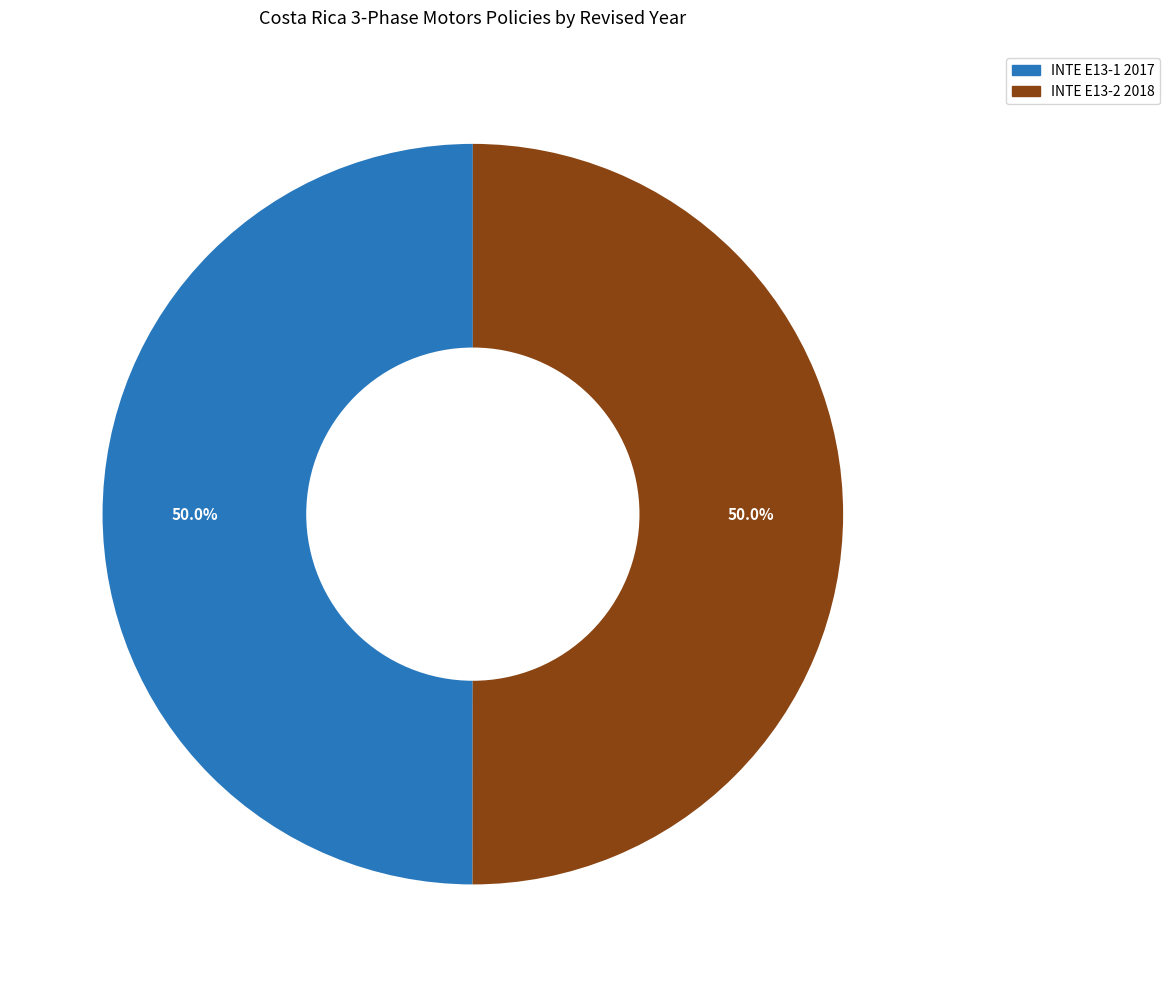

What portion of the pie excludes INTE E13-1 2017?

50.0%